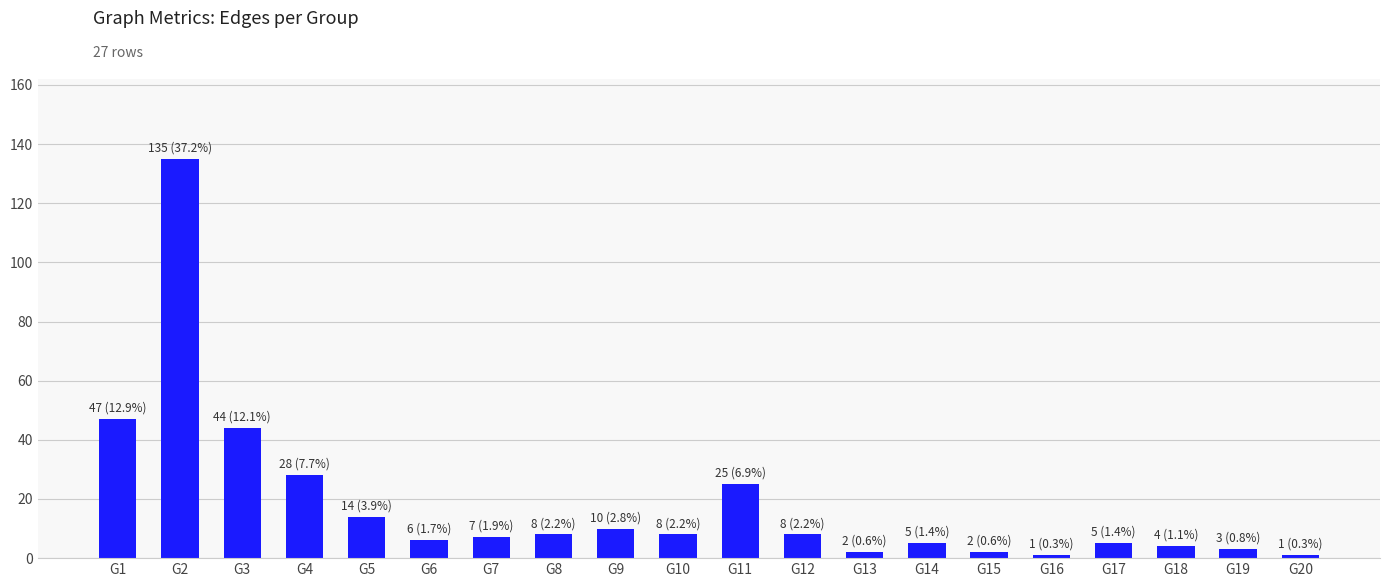

Read the value at G4, to the nearest 50.

50